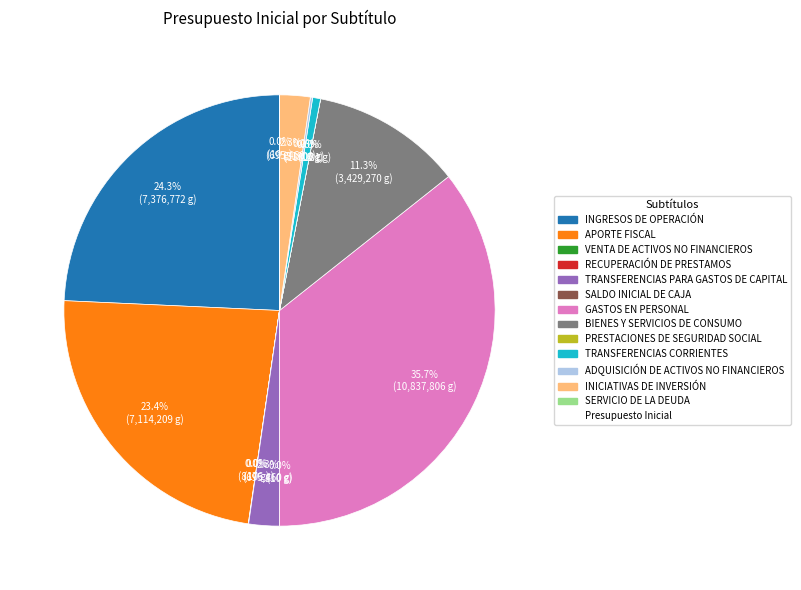

Do BIENES Y SERVICIOS DE CONSUMO and ADQUISICIÓN DE ACTIVOS NO FINANCIEROS together represent more than half of the pie?

No